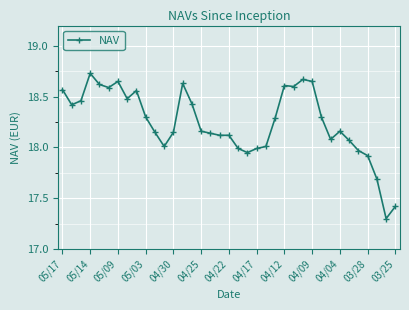

What is the sum of all values?

675.0